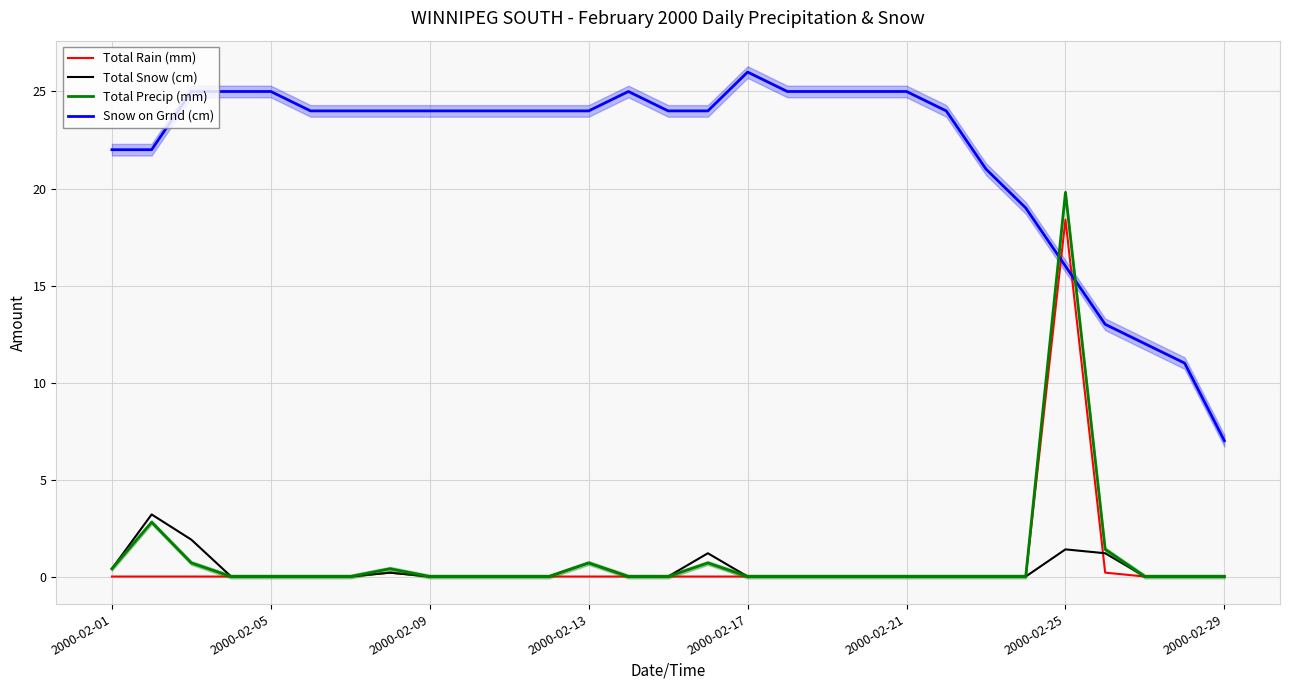

Which category has the highest value in the Total Precip (mm) series?

2000-02-25